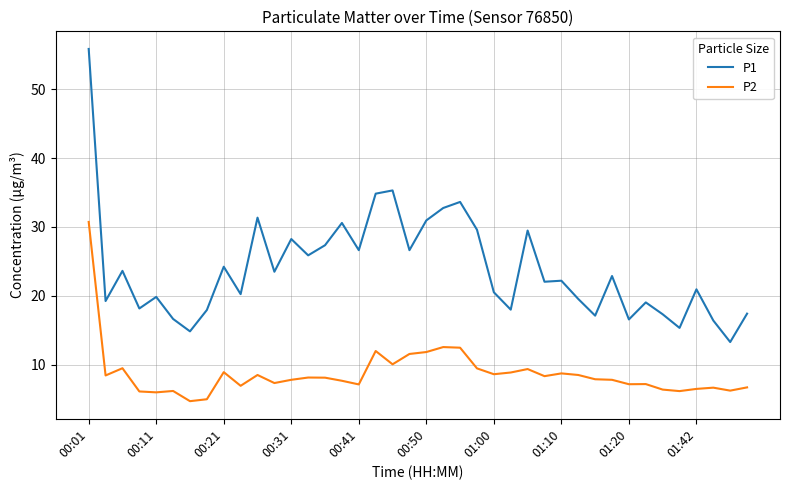

Which series has the widest spread of values?

P1